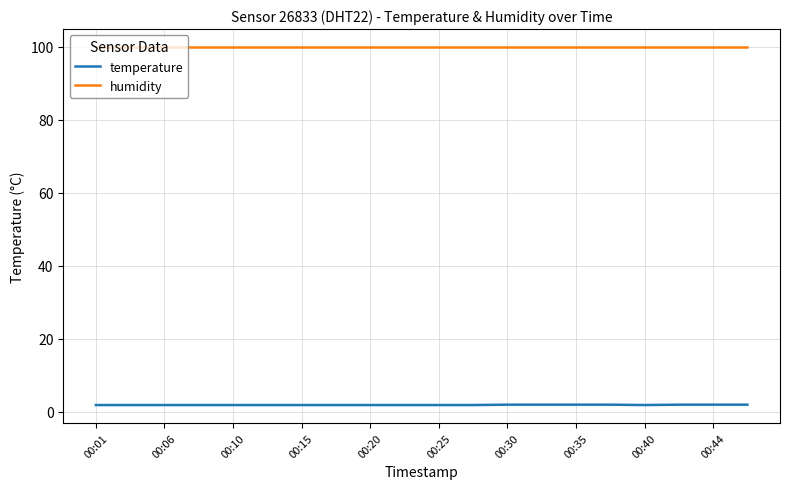

Is this an area chart (filled region under the line)?

No